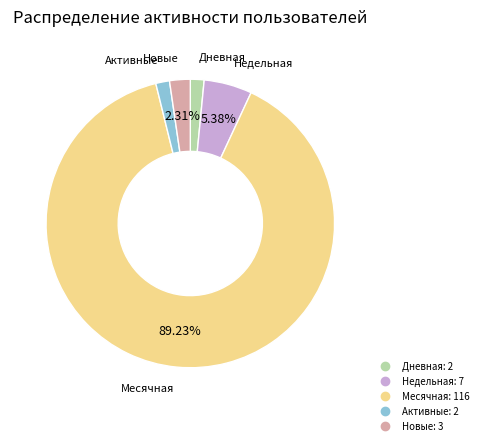

Does any single category account for the majority?

Yes